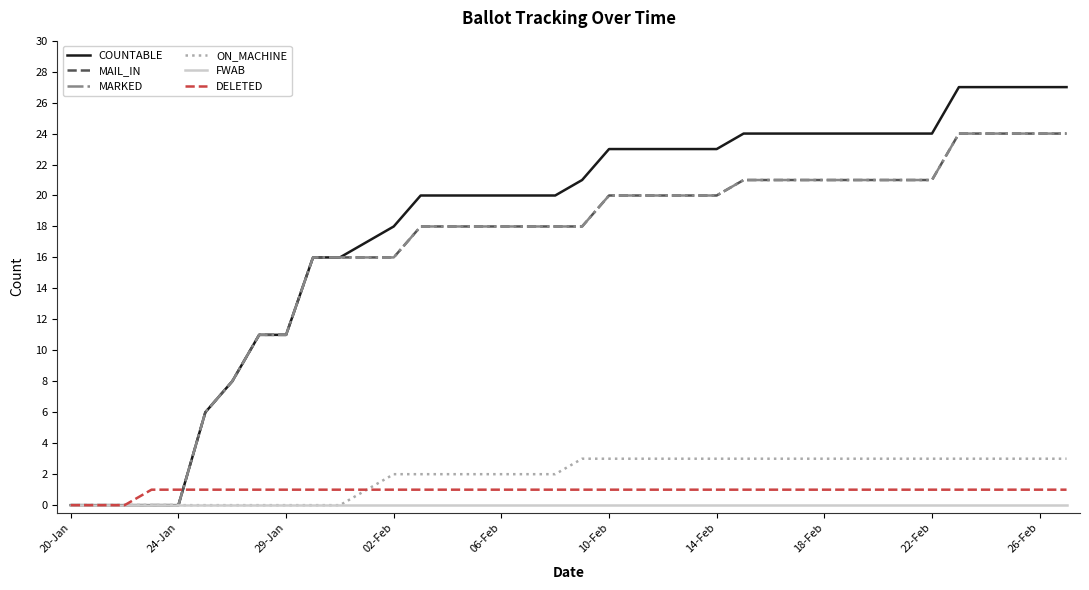

Does the chart have visible grid lines?

No